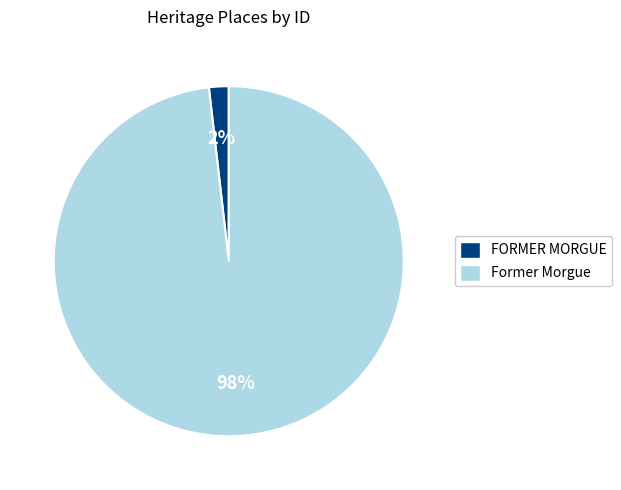

Is the sum of FORMER MORGUE and Former Morgue greater than half?

Yes